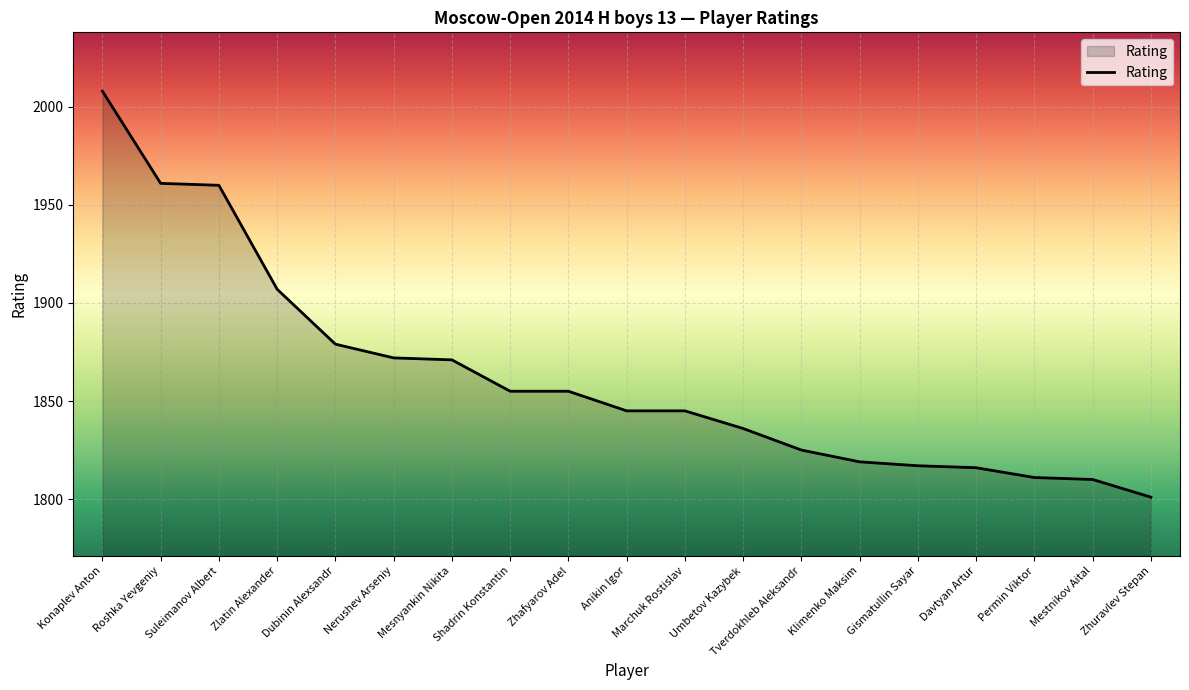

What position from the left is Zhafyarov Adel?

9